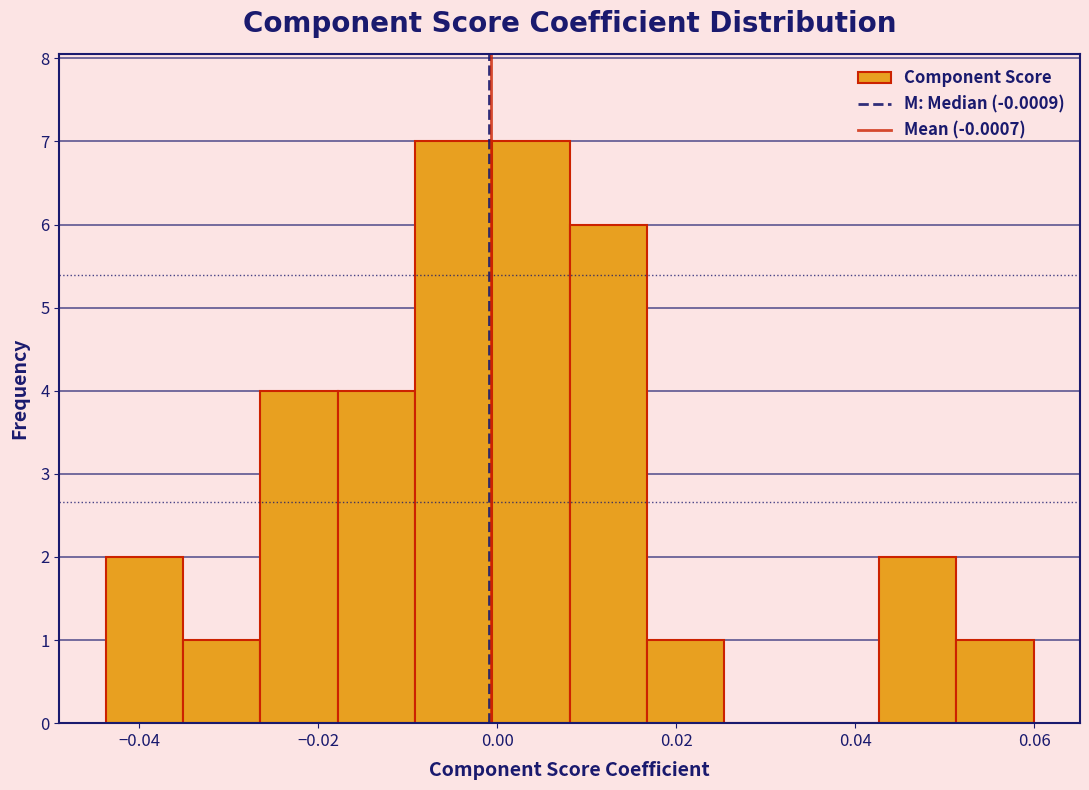

How tall is the bar that spans 0.052 to 0.060 on the x-axis? Neither the bar edges nor the heights are printed on the chart, so give them approximately, as read against the axes.

1